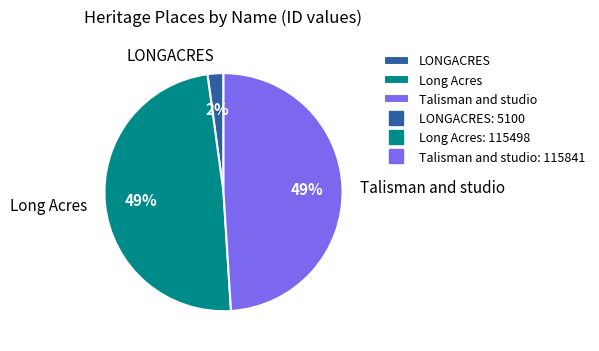

Combined, do Long Acres and Talisman and studio account for over 50%?

Yes